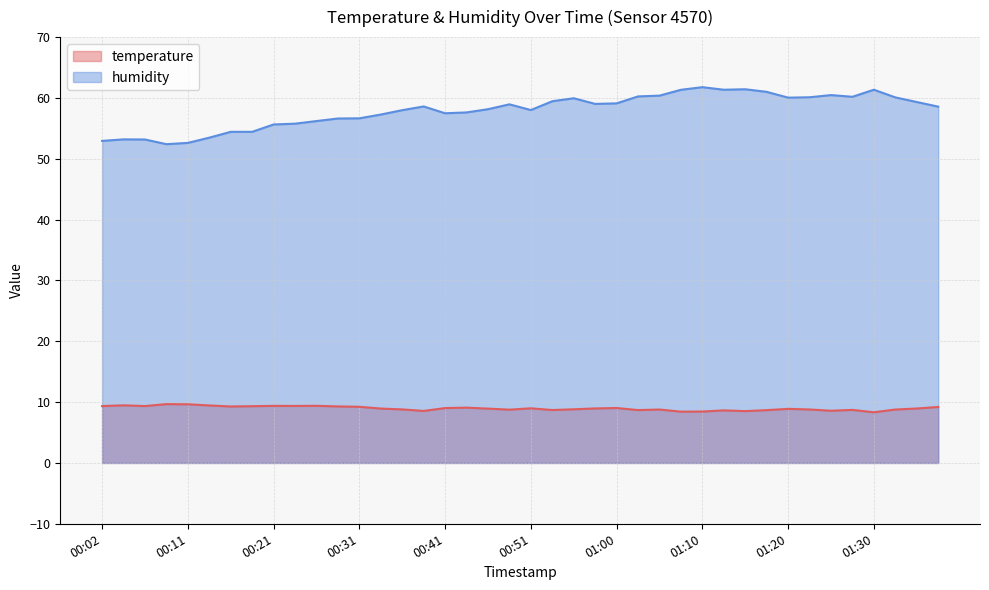

True or false: temperature and humidity intersect in this chart.

False